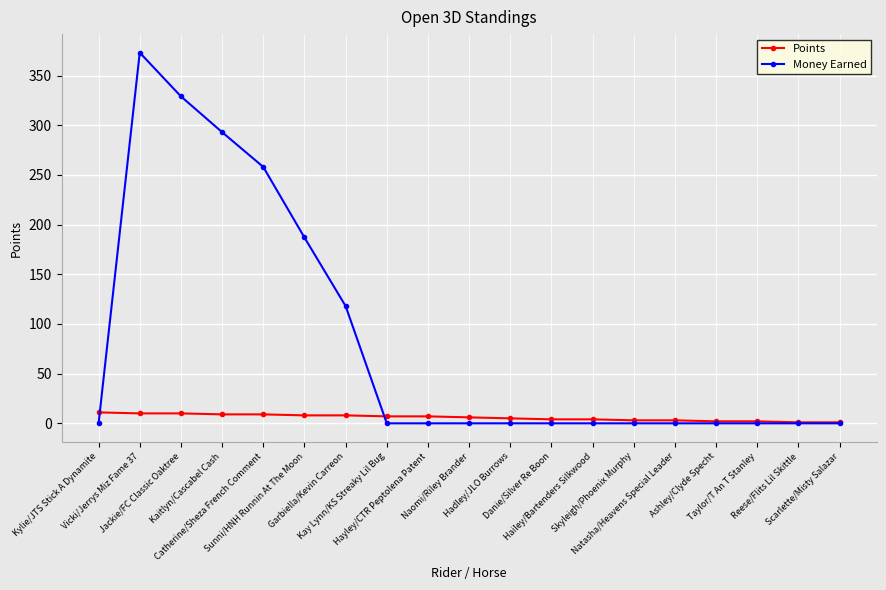

What is the label of the 8th point from the left?

Kay Lynn/KS Streaky Lil Bug